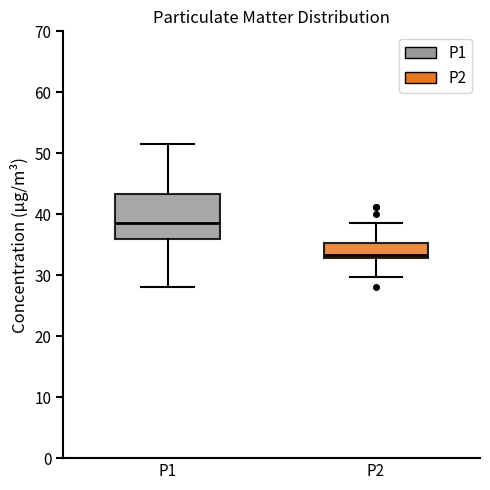

Which box is the tallest, from its lower edge to its upper edge?

P1